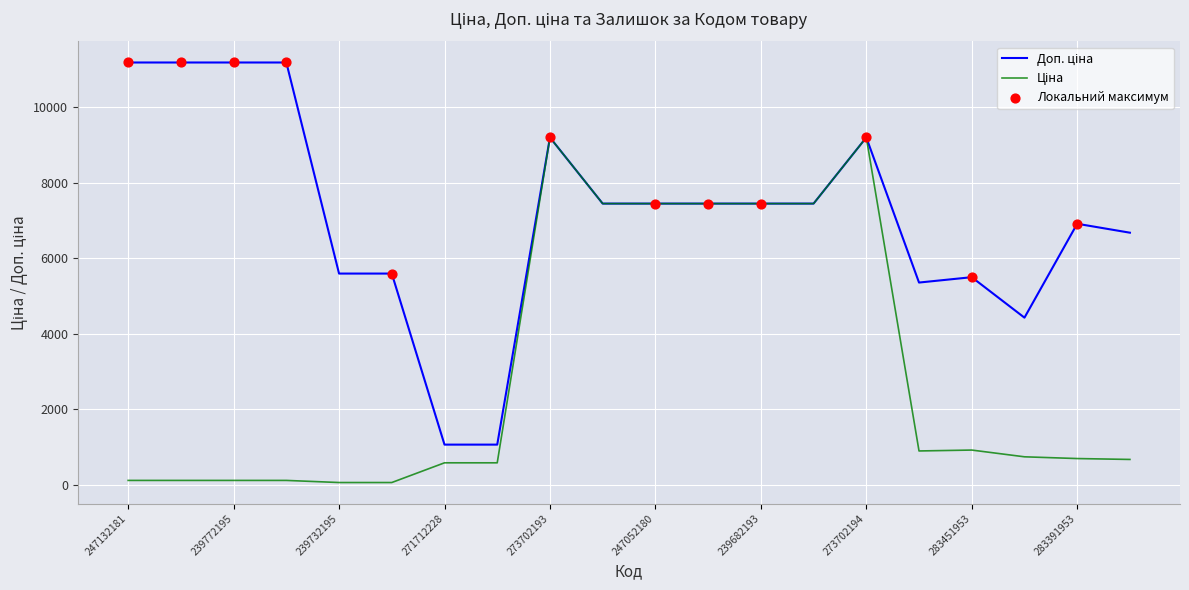

What is the greatest value displayed?

11182.0